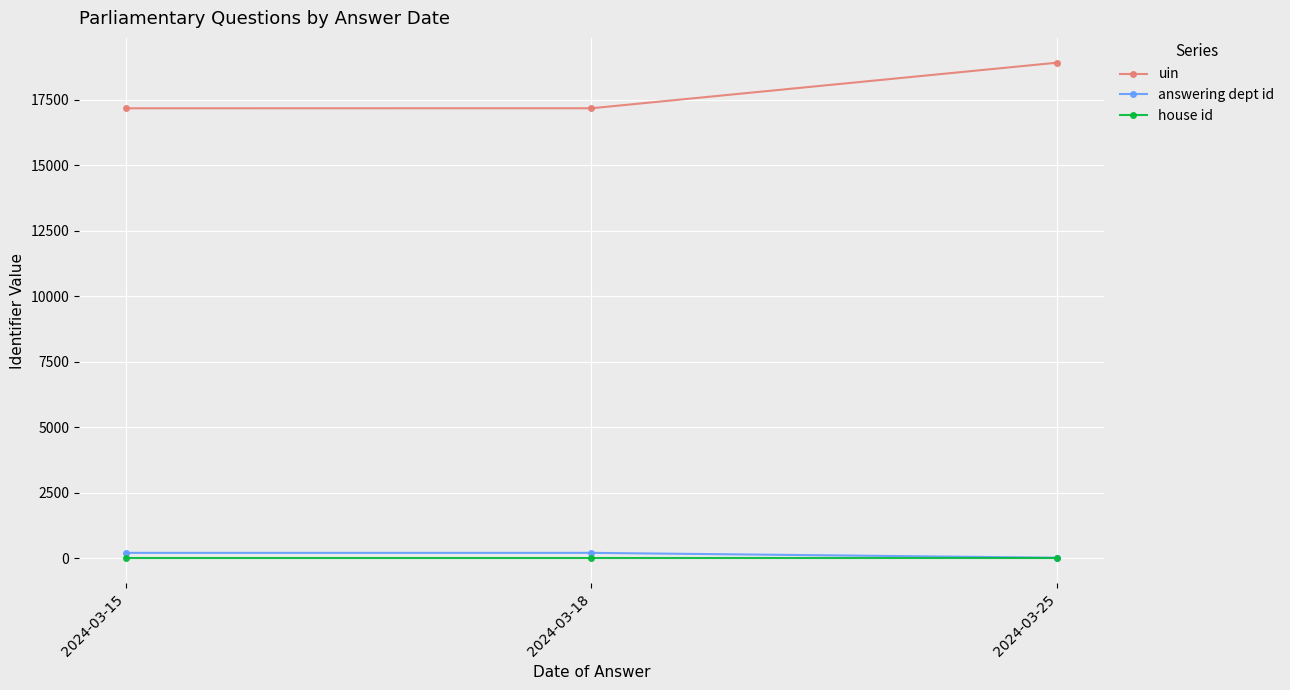

What are all the series names shown in the legend?

uin, answering dept id, house id